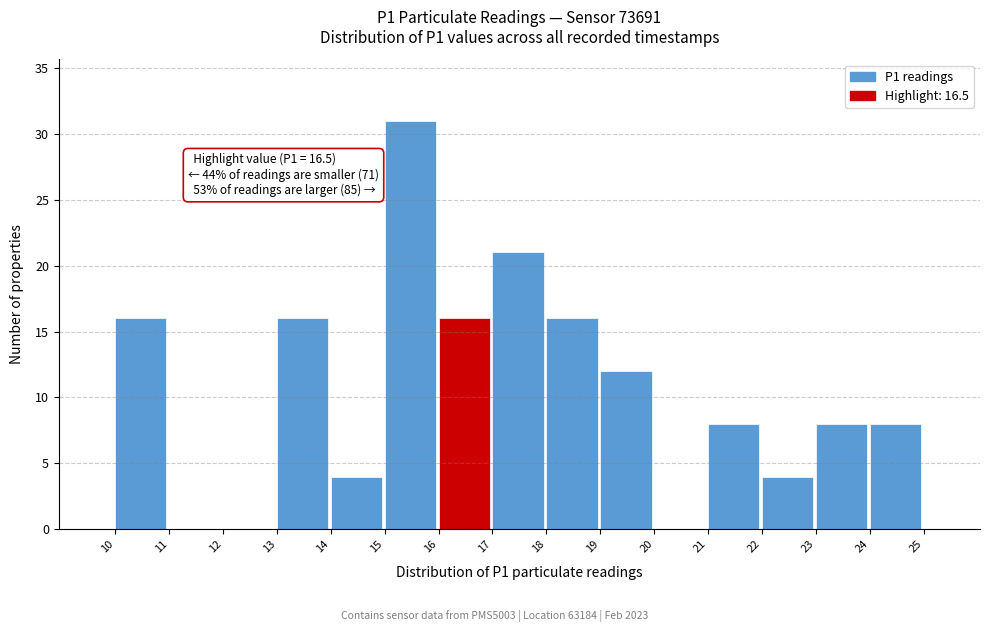

Reading left to right, what are all the values shown in this chart?

10=16	11=0	12=0	13=16	14=4	15=31	16=16	17=21	18=16	19=12	20=0	21=8	22=4	23=8	24=8